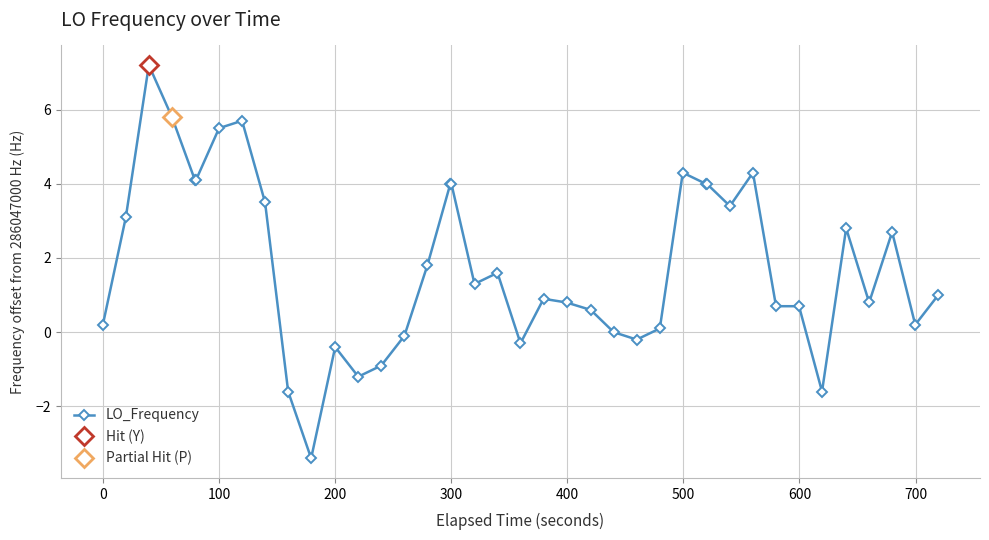

True or false: LO_Frequency has more than 1 interior local peaks.

True